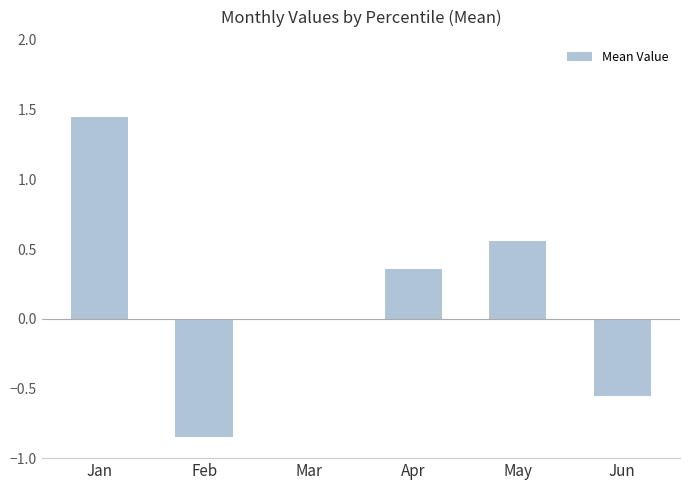

What is the sum of all values?

0.9